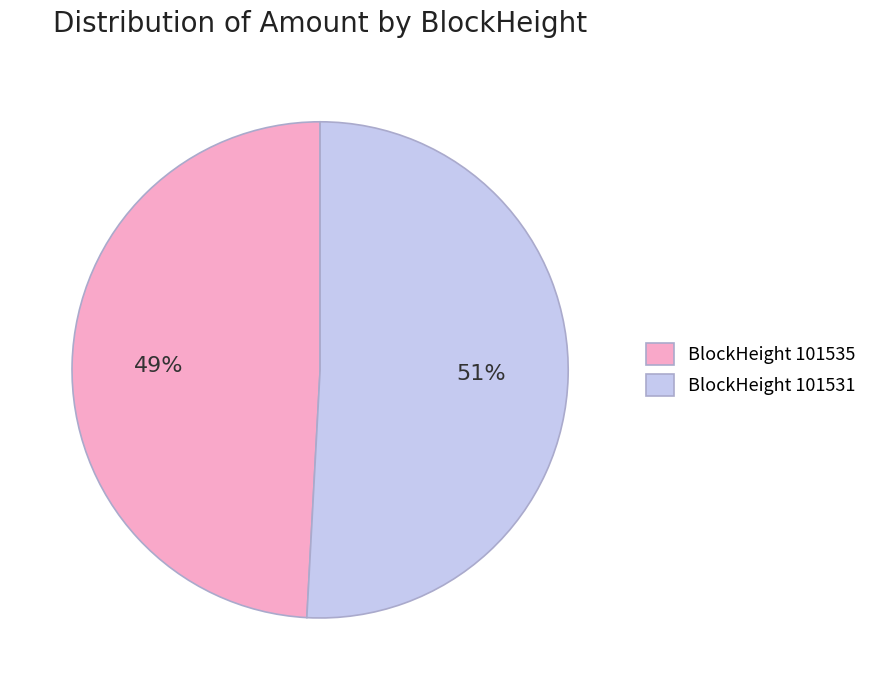

Is it true that BlockHeight 101535 is 49% of the pie?

True